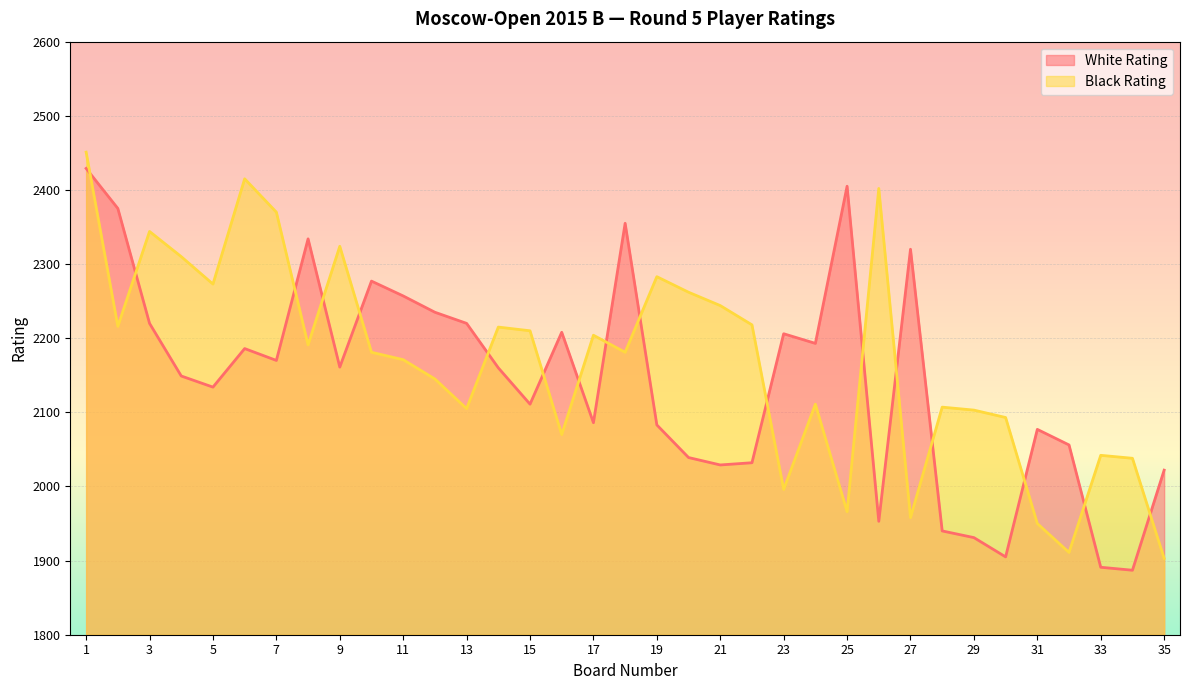

Is the value of White Rating at 17 greater than the value of Black Rating at 29?

No